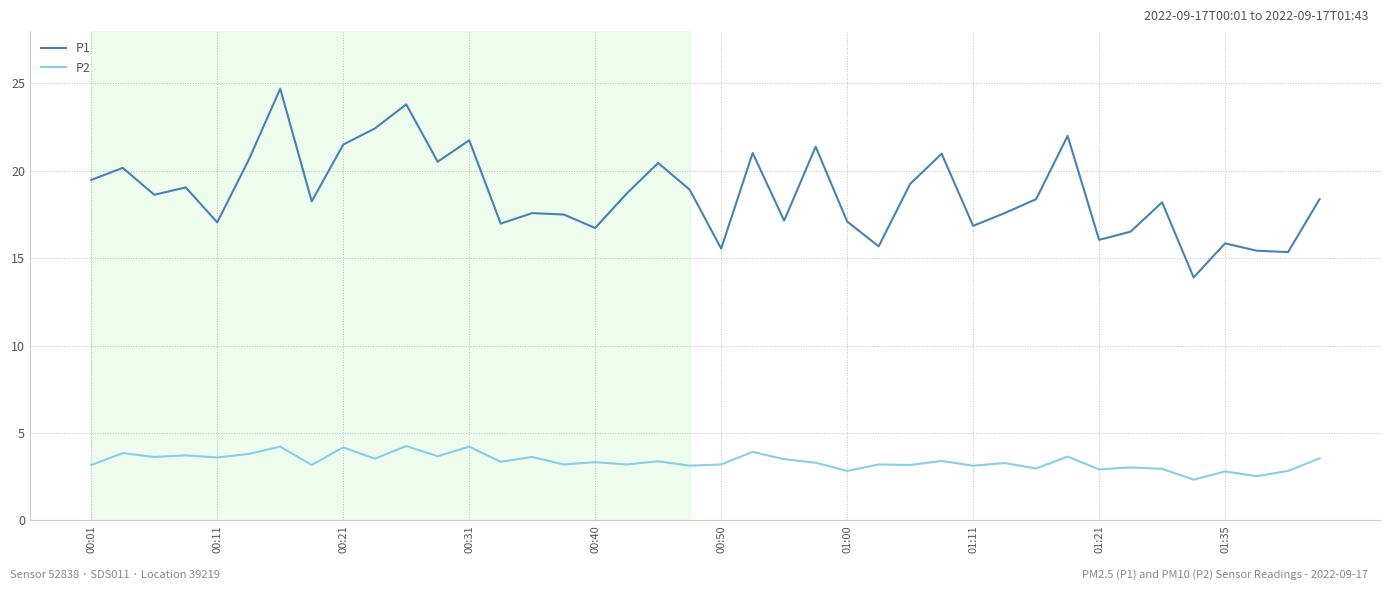

True or false: P2 and P1 cross at least once.

False